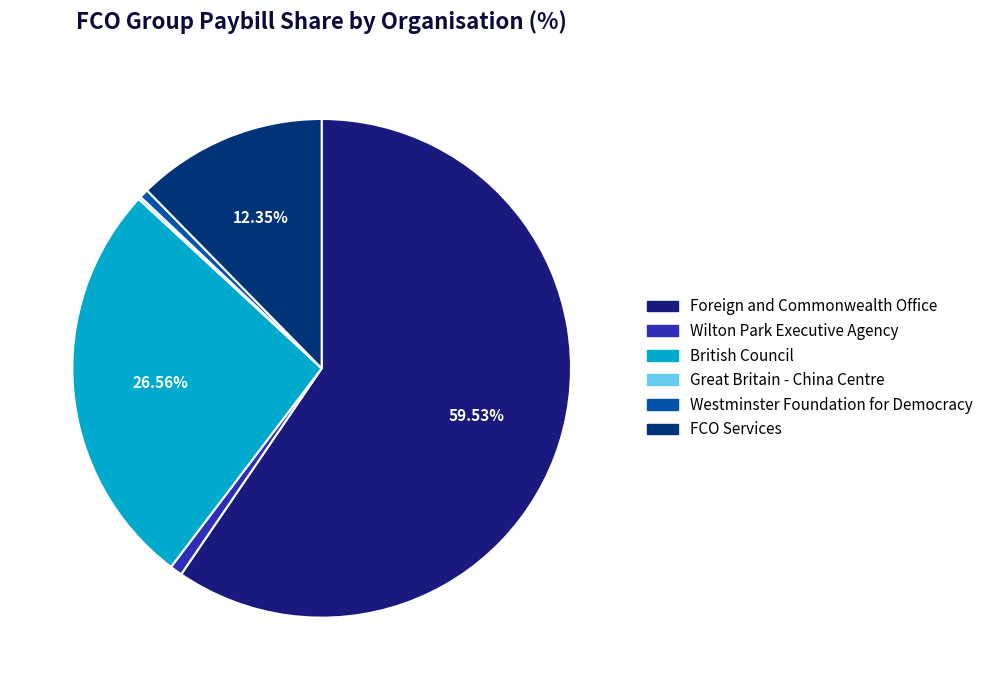

The Foreign and Commonwealth Office slice represents 66% of the pie. True or false?

False